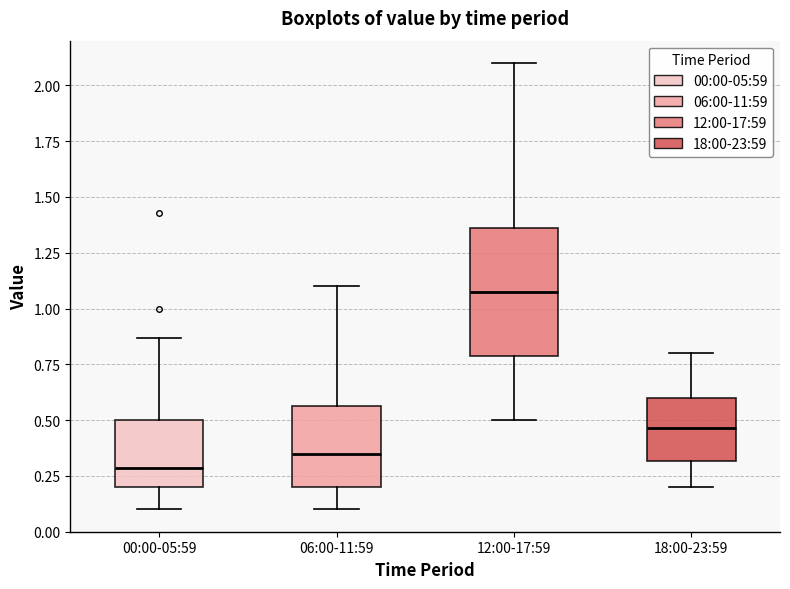

Reading left to right, transcribe this box plot: for each box, give where its median line is, the range the box spans, and where its two whiskers end, as read against the y-axis. The values are not printed on the chart, so give them approximately, as read against the axis.

00:00-05:59: median 0.30, box 0.20 to 0.50, whiskers 0.10 to 0.85
06:00-11:59: median 0.35, box 0.20 to 0.55, whiskers 0.10 to 1.10
12:00-17:59: median 1.10, box 0.80 to 1.35, whiskers 0.50 to 2.10
18:00-23:59: median 0.45, box 0.30 to 0.60, whiskers 0.20 to 0.80